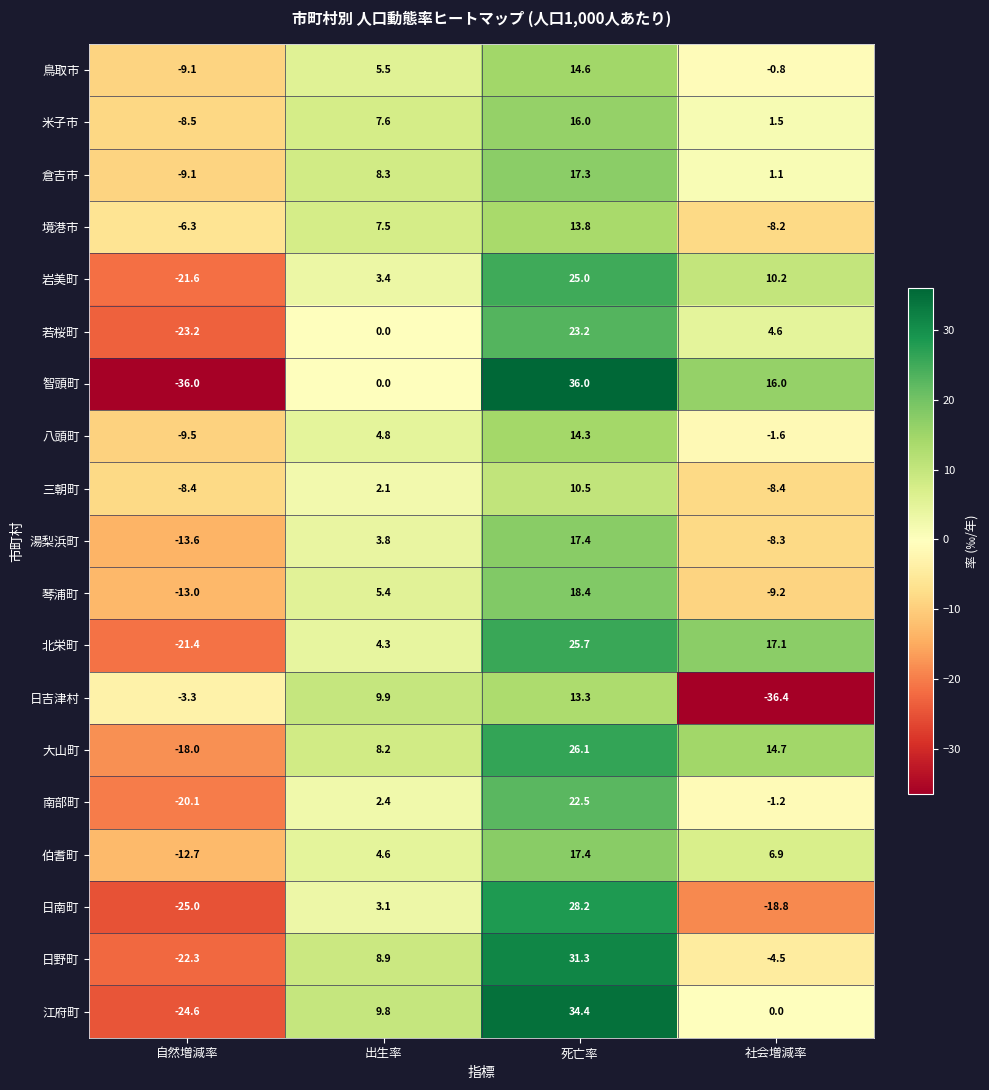

What is the smallest value displayed?

-36.4